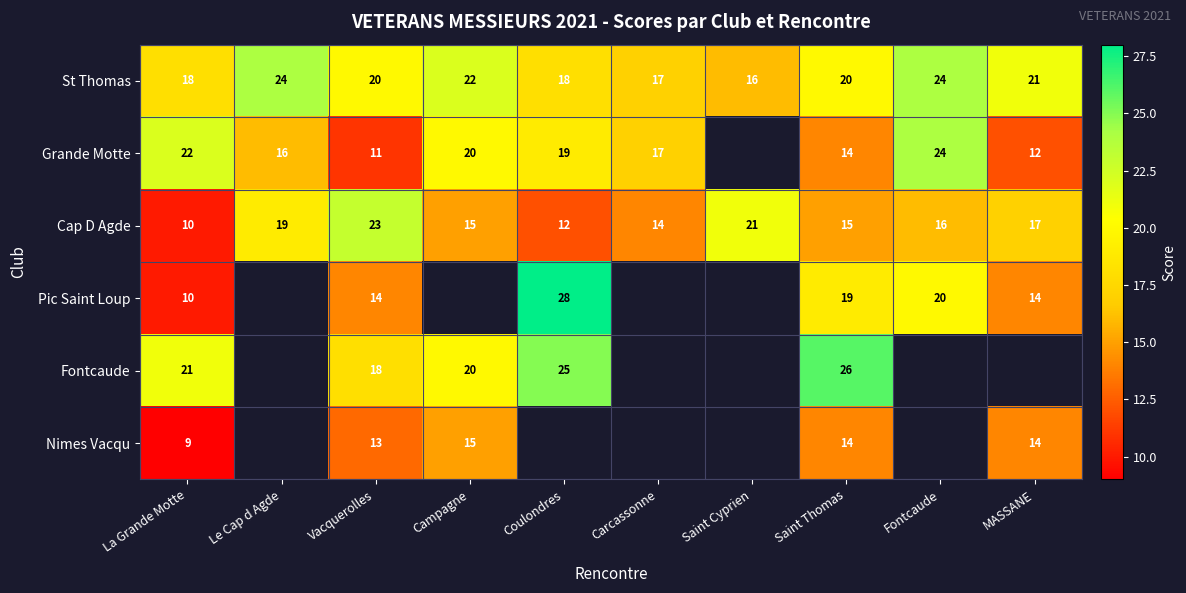

True or false: St Thomas has a value of 28 at Coulondres.

False